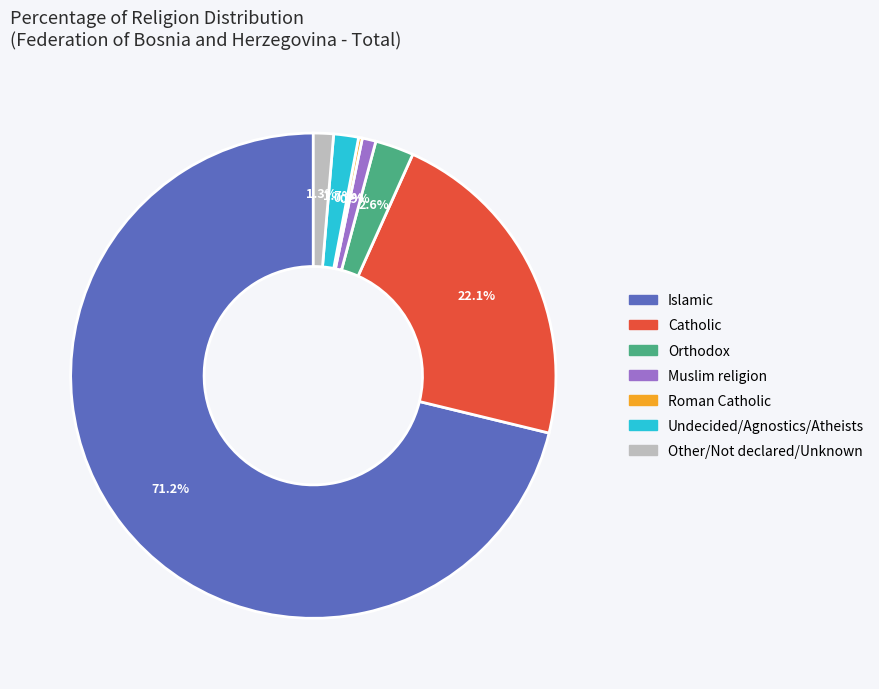

Does any single category account for the majority?

Yes